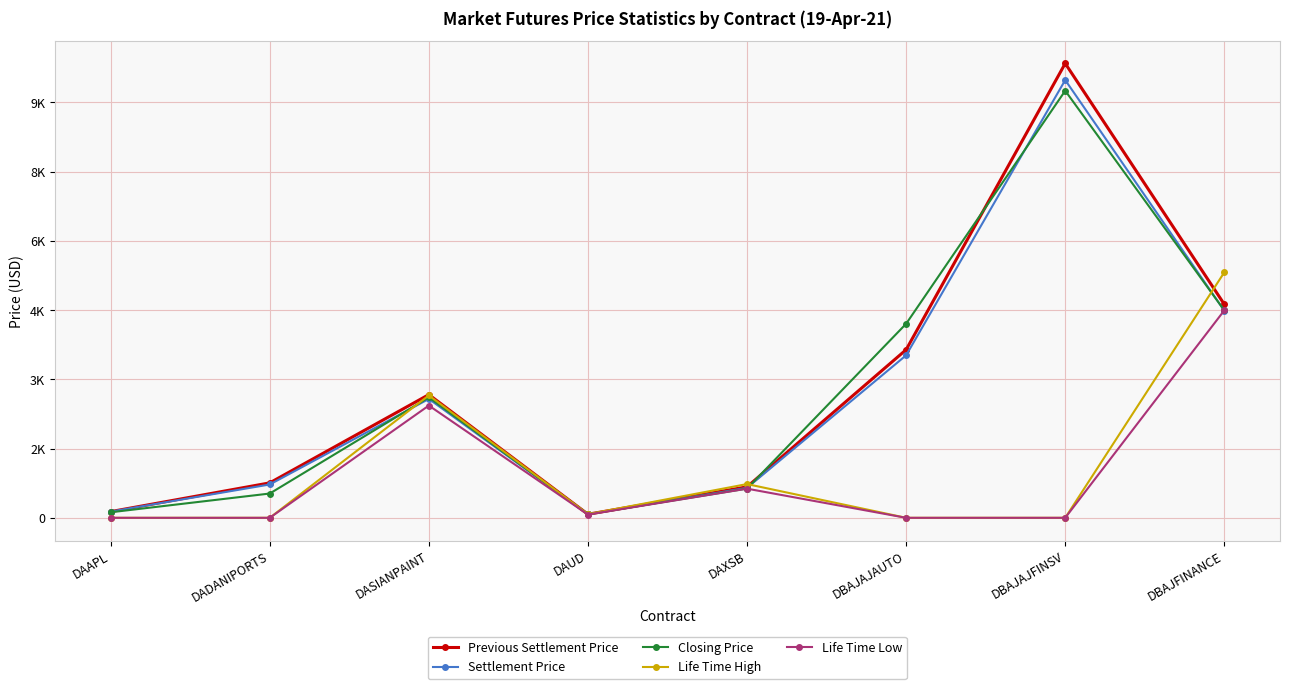

What are all the series names shown in the legend?

Previous Settlement Price, Settlement Price, Closing Price, Life Time High, Life Time Low